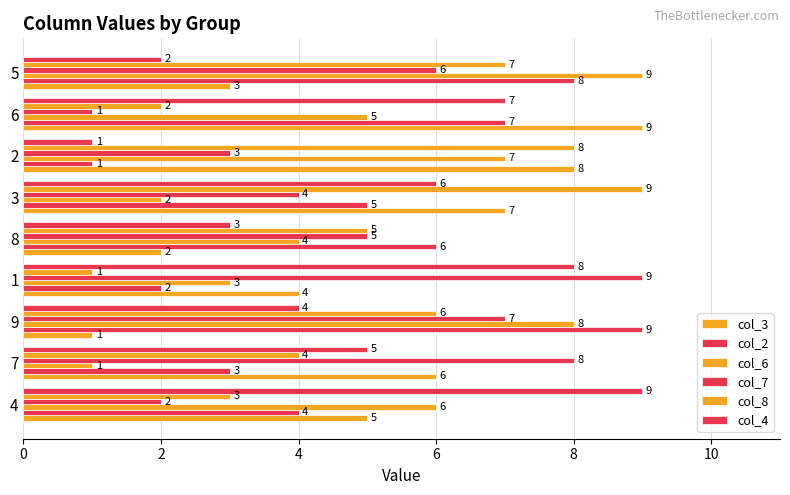

How many distinct data groups are displayed?

6